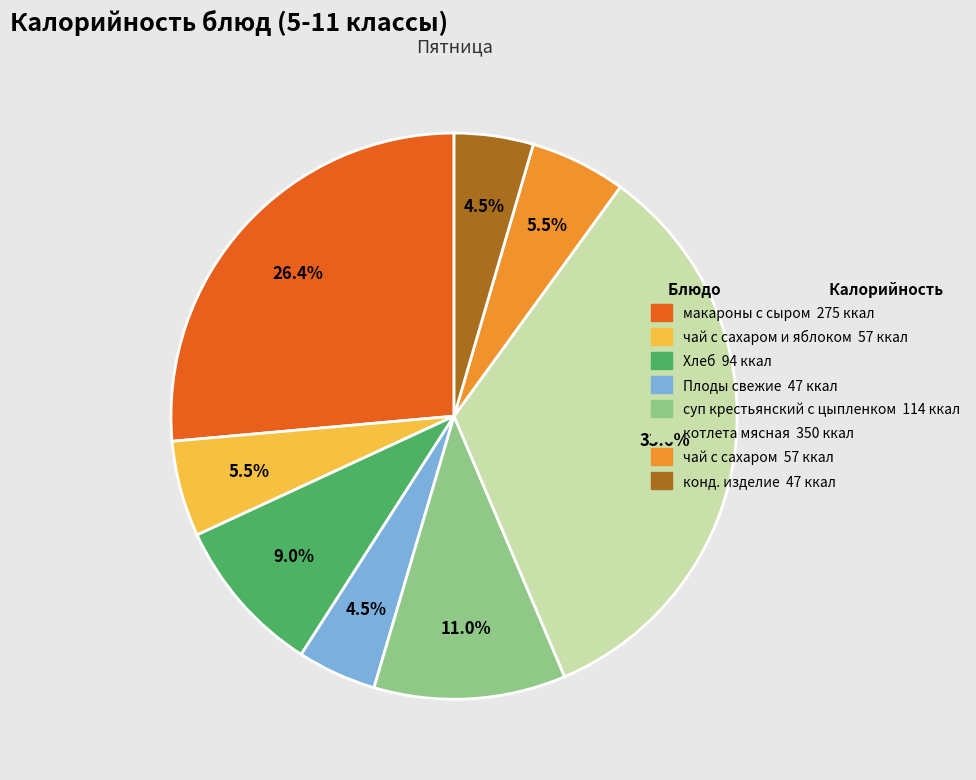

Count the number of slices in the pie.

8